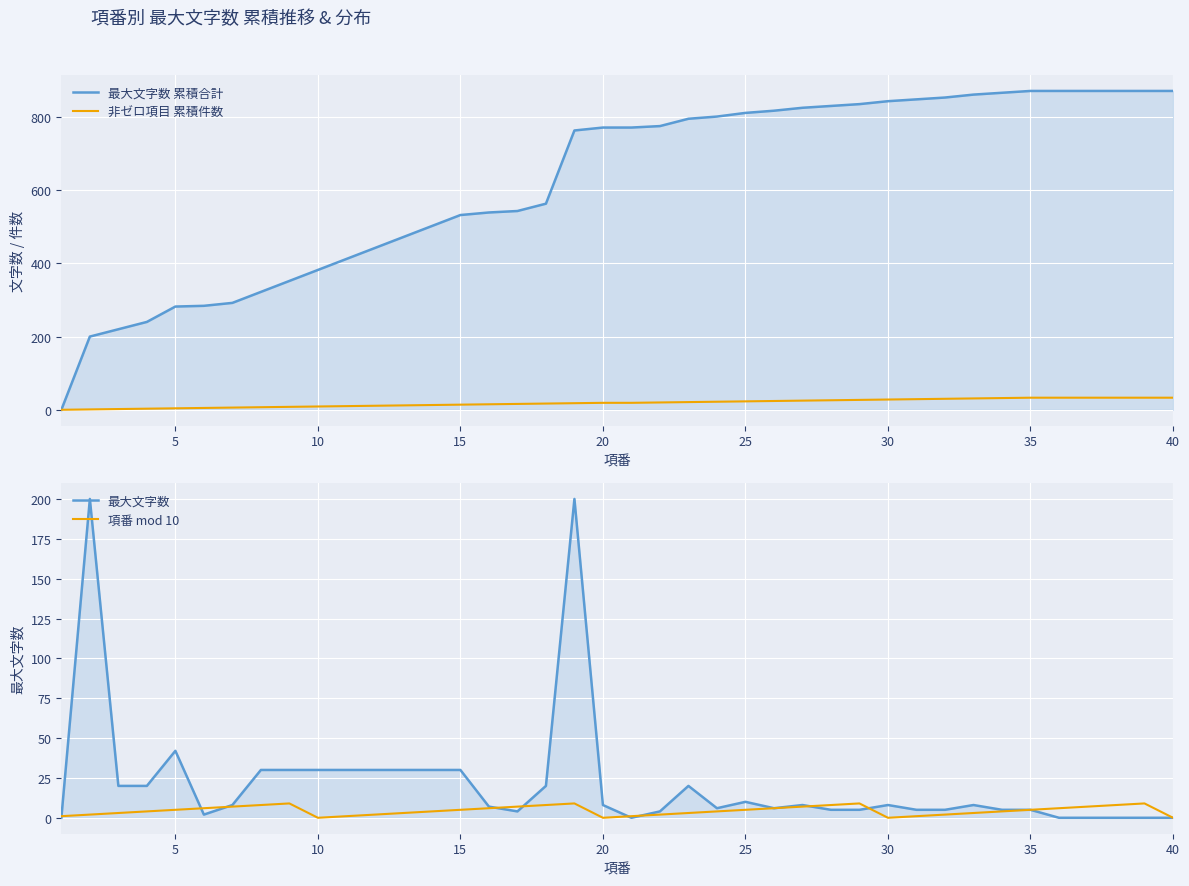

What is the average value of the 最大文字数 series?

22